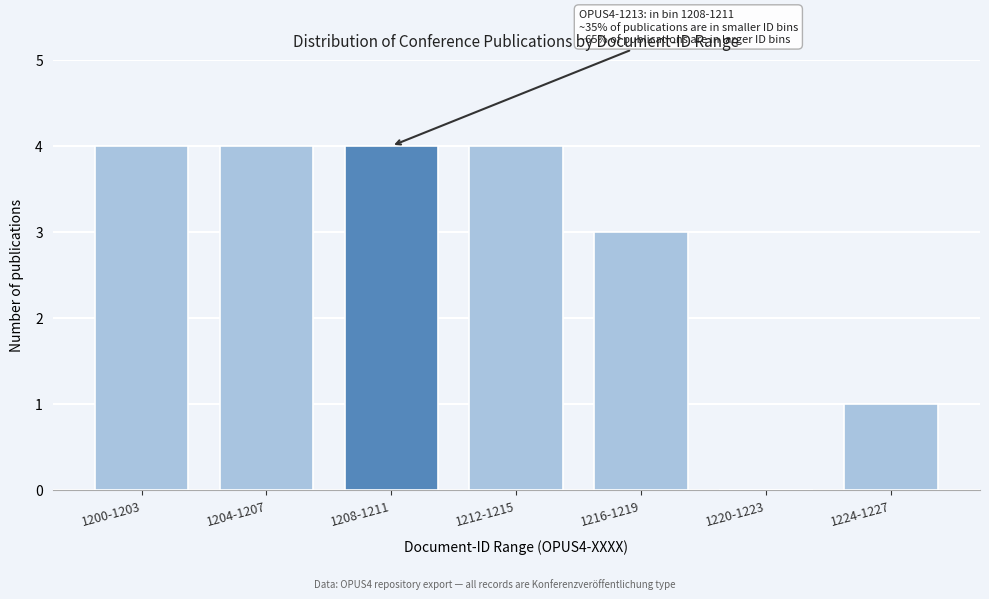

Reading right to left, list all the values displayed in this chart.

1224-1227=1	1220-1223=0	1216-1219=3	1212-1215=4	1208-1211=4	1204-1207=4	1200-1203=4